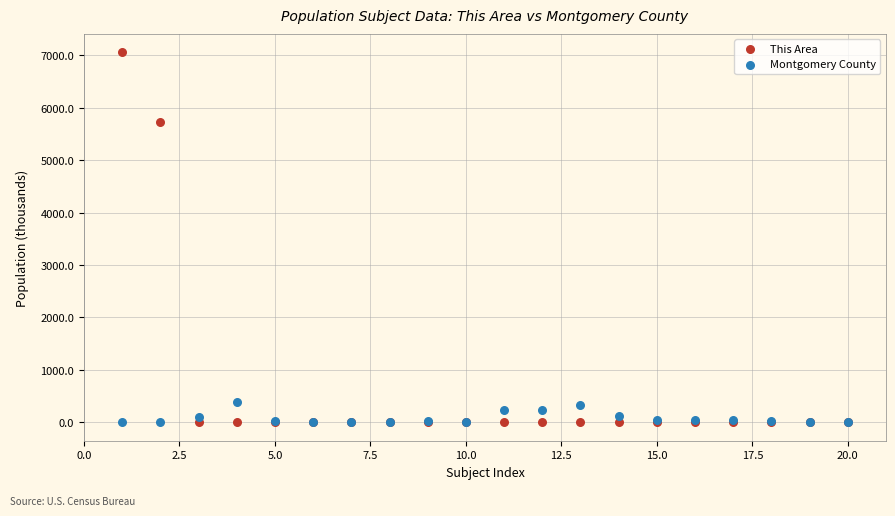

Across all series, what Y value is closest to 3529?

5735.4